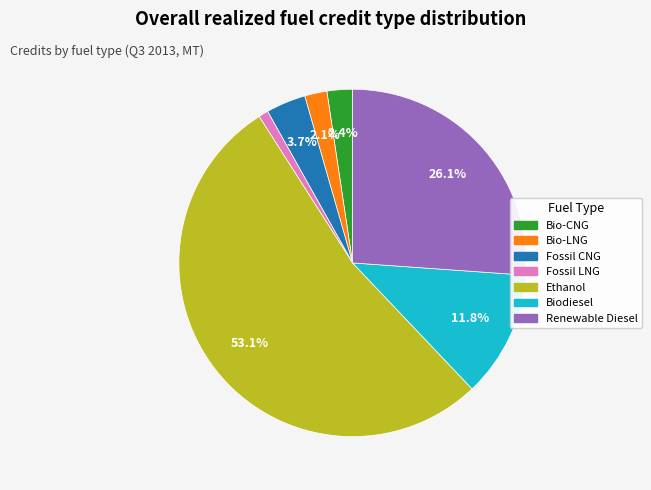

Is there any slice that represents more than half of the pie?

Yes